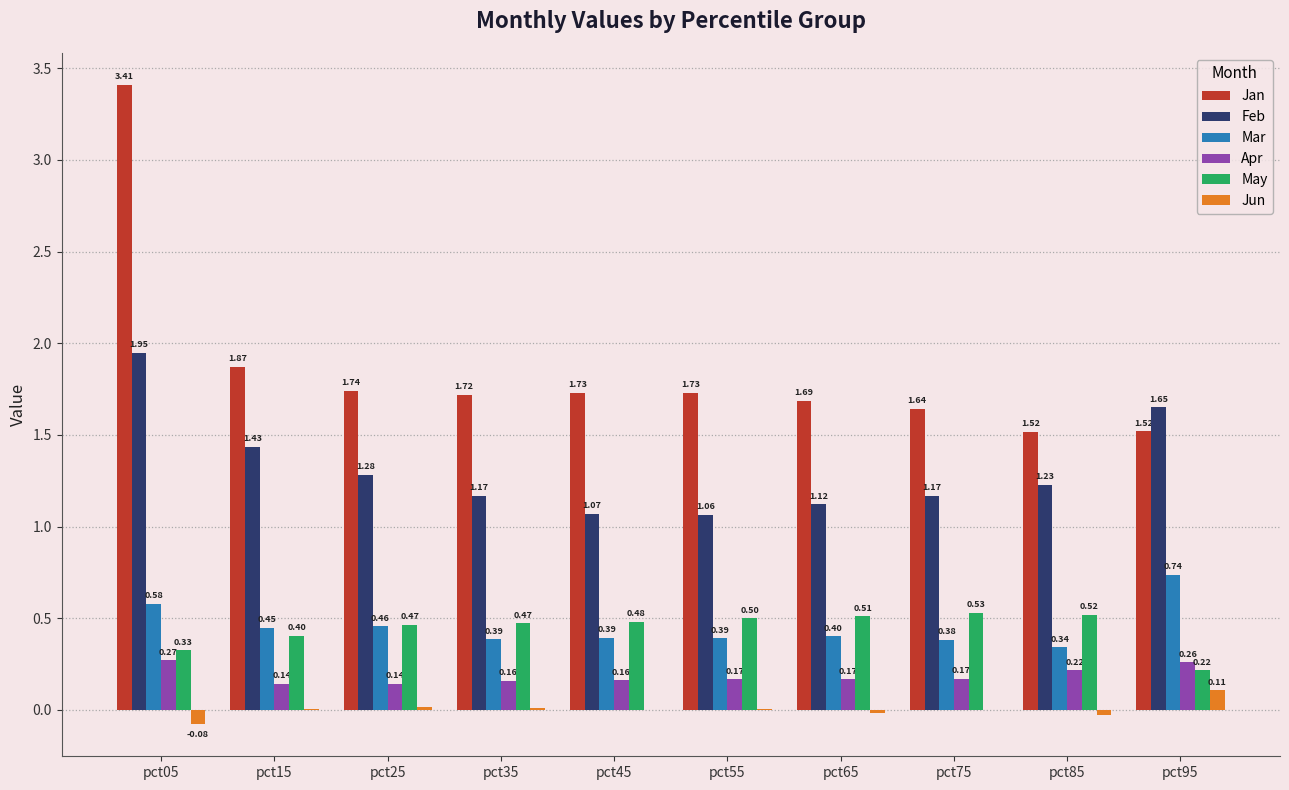

Which series changed the most between pct15 and pct95?

Jan